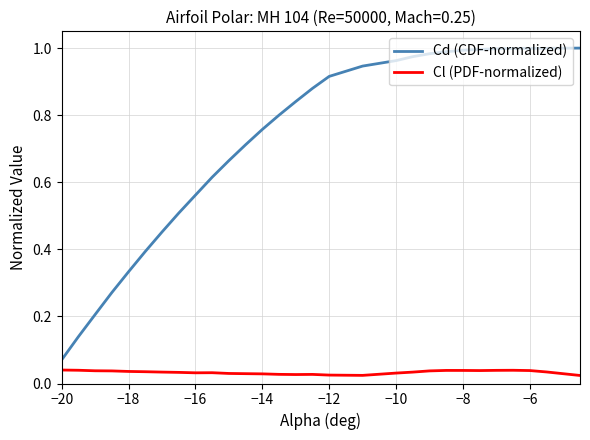

True or false: Cl (PDF-normalized) and Cd (CDF-normalized) cross at least once.

False